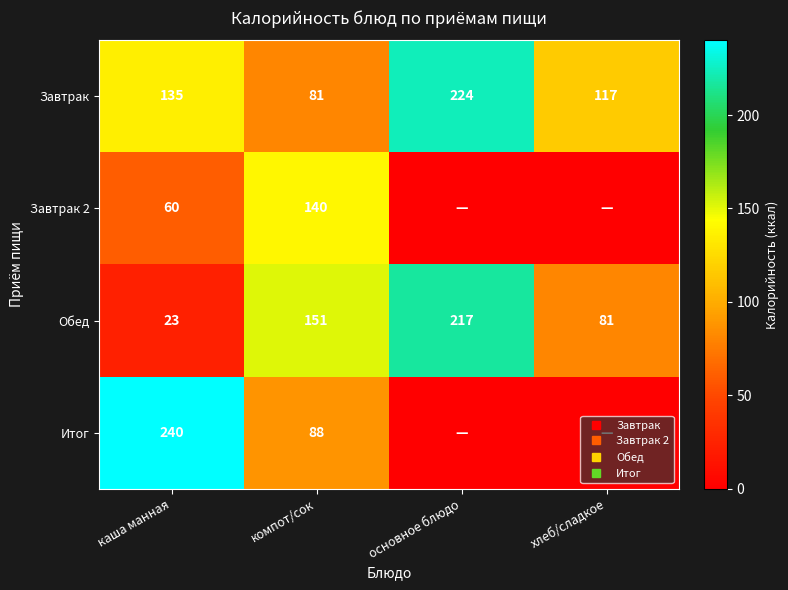

Where is Обед nearest to the value 120?

компот/сок